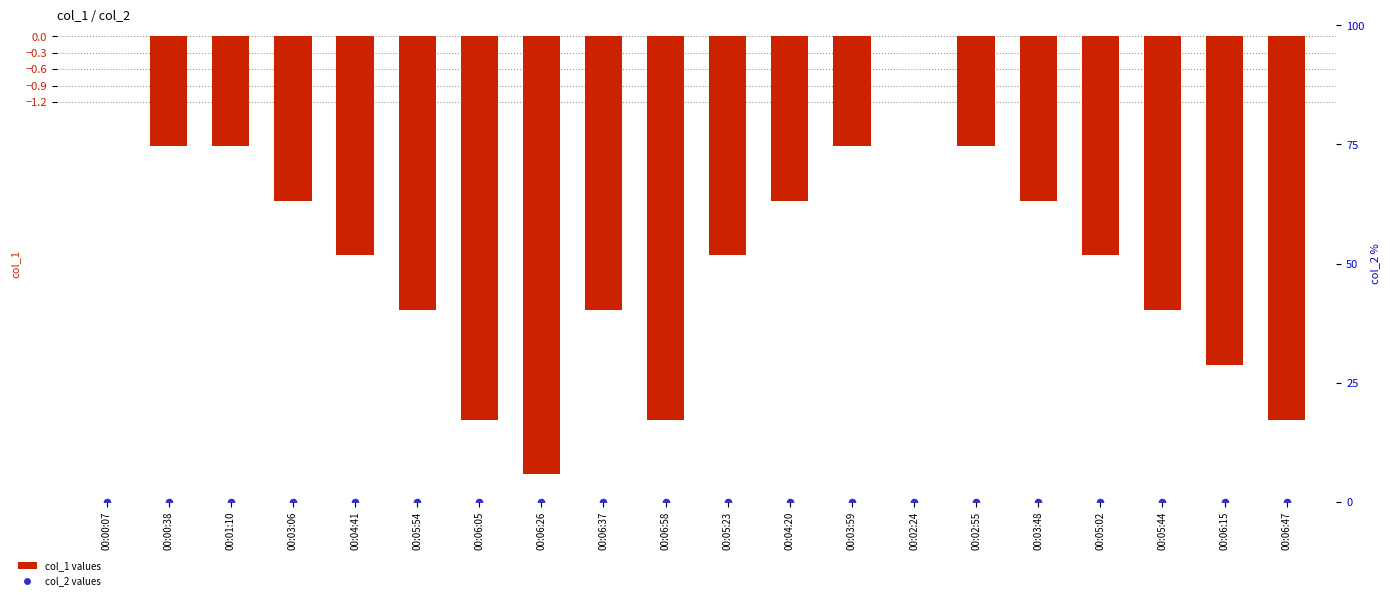

Which series contains the highest Y value?

col_1